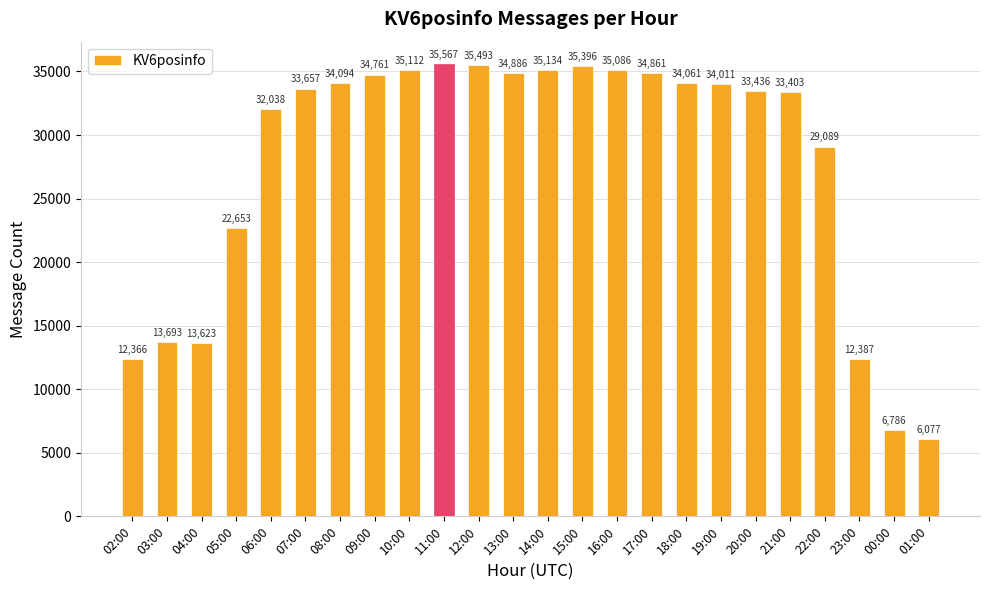

True or false: the data shows 51711 at 22:00.

False